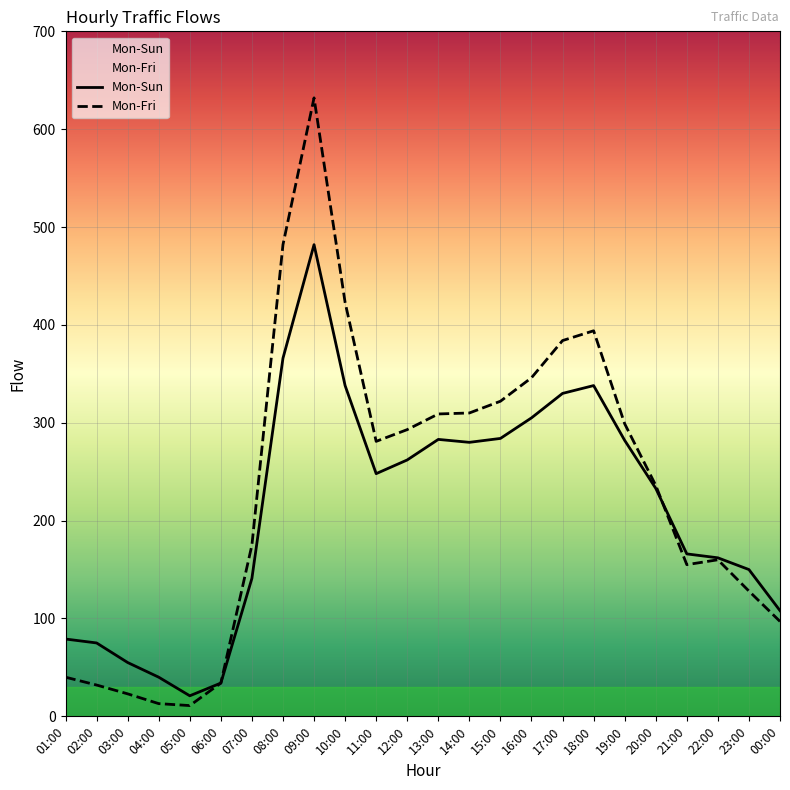

After their last crossing, which series has the higher values: Mon-Fri or Mon-Sun?

Mon-Sun